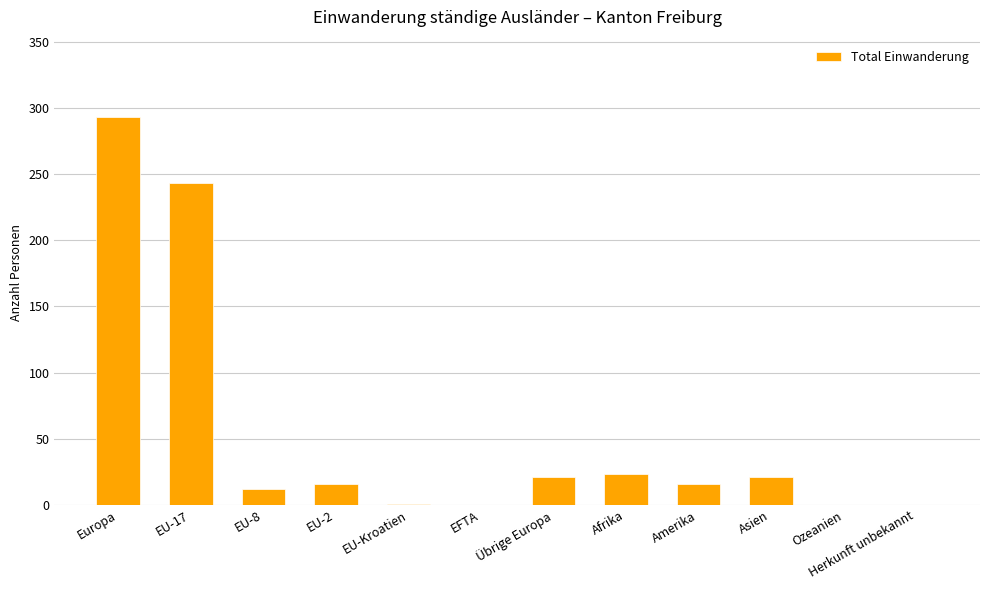

Are the bars horizontal?

No